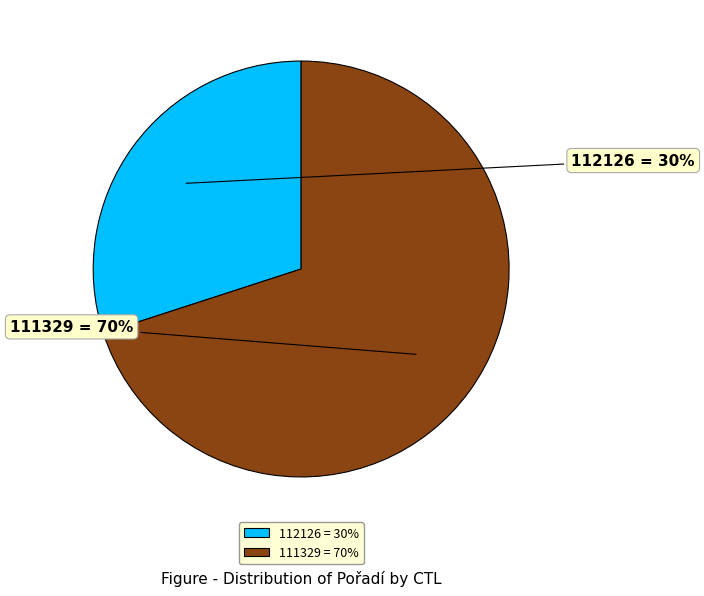

To the nearest percent, what portion does 112126 represent?

30%